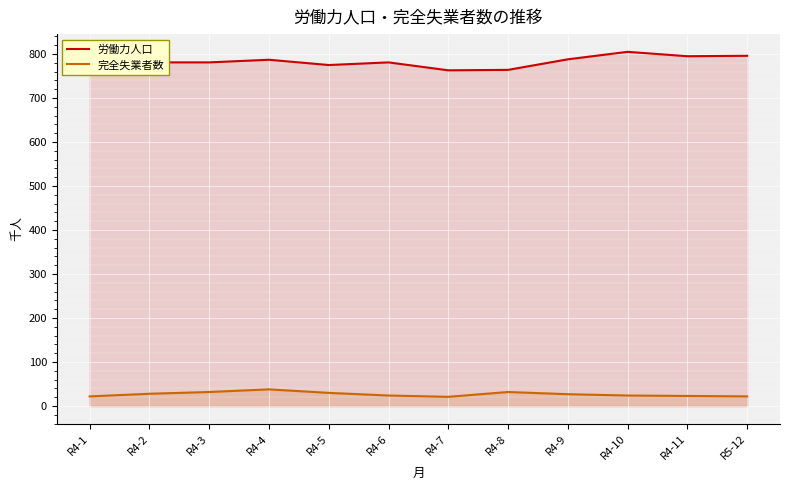

True or false: 完全失業者数 and 労働力人口 intersect in this chart.

False